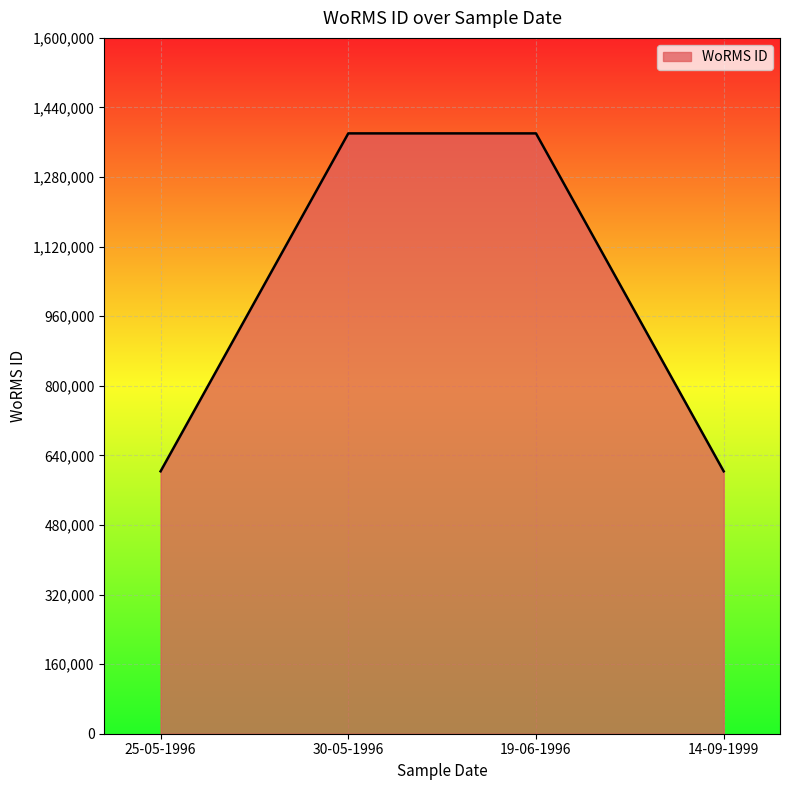

What is the change in value from 19-06-1996 to 14-09-1999?

-776973